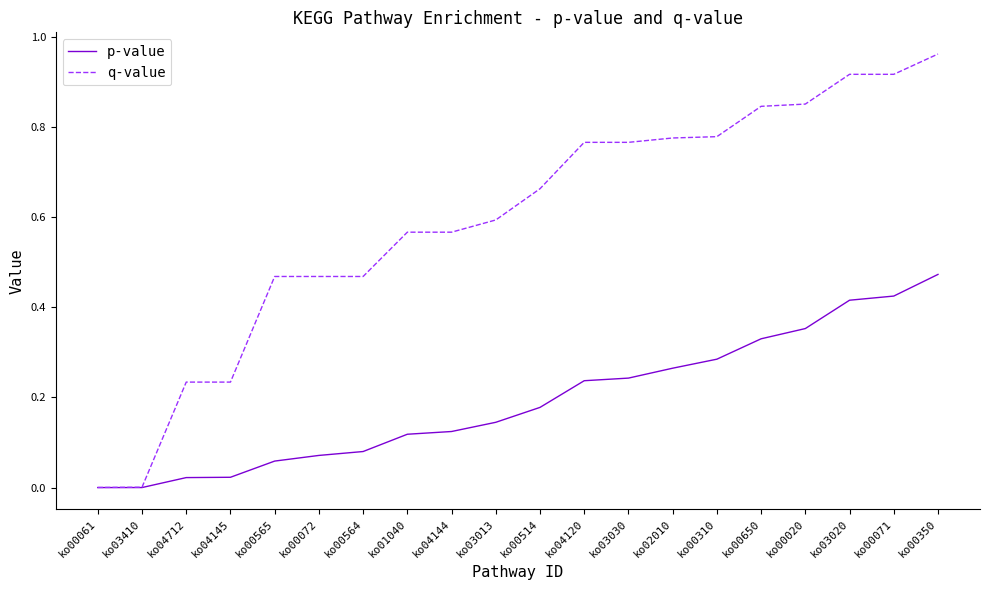

At which label does p-value reach its peak?

ko00350